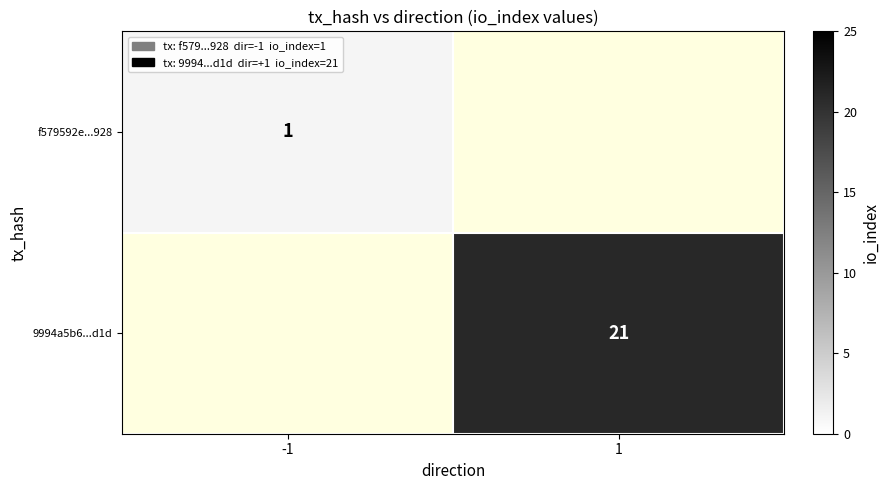

True or false: f579592e...928 has a value of 0.6 at -1.

False